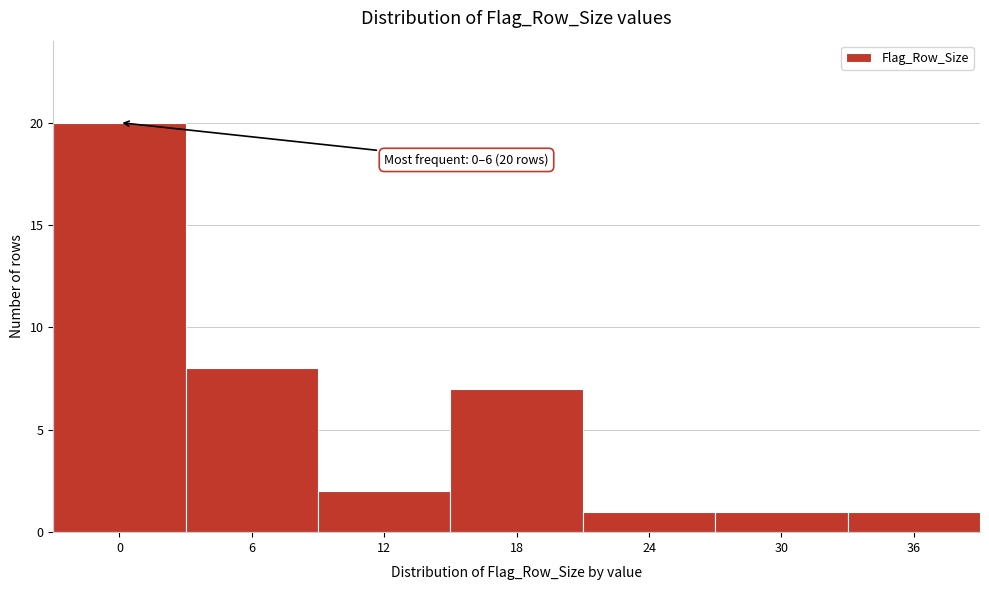

Reading left to right, what are all the values shown in this chart?

20	8	2	7	1	1	1